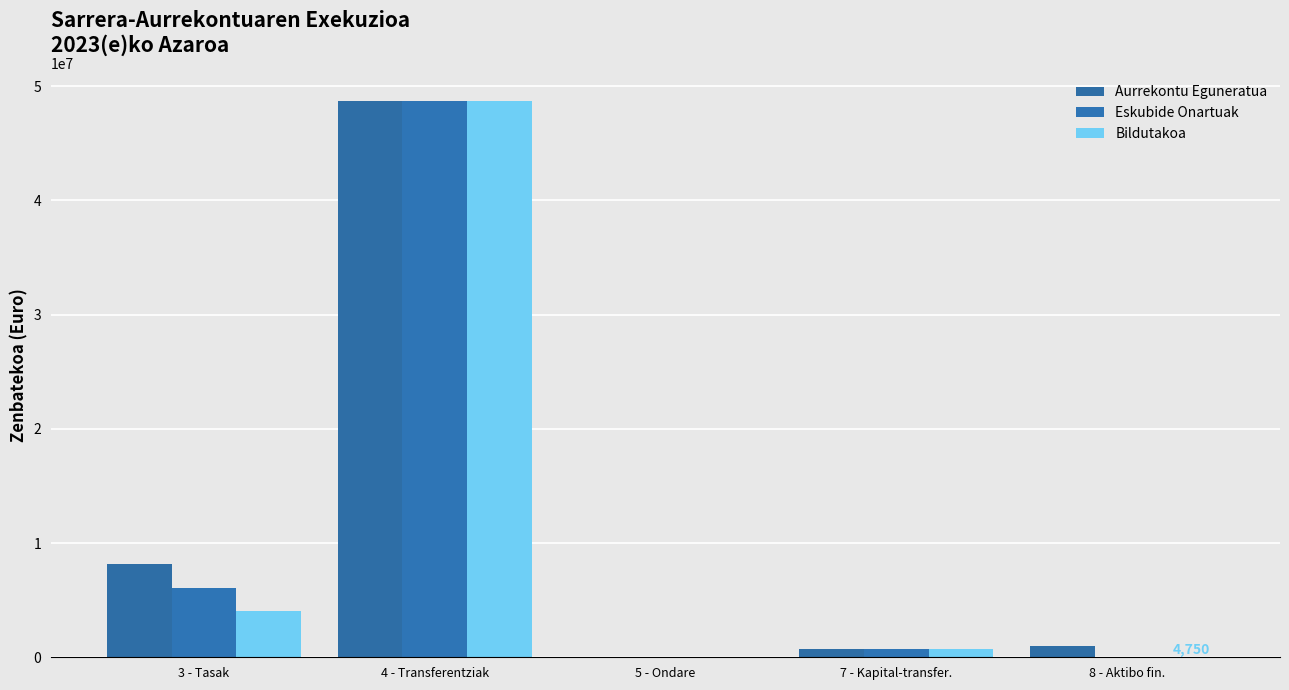

At 3 - Tasak, list the series in order from largest to smallest.

Aurrekontu Eguneratua, Eskubide Onartuak, Bildutakoa